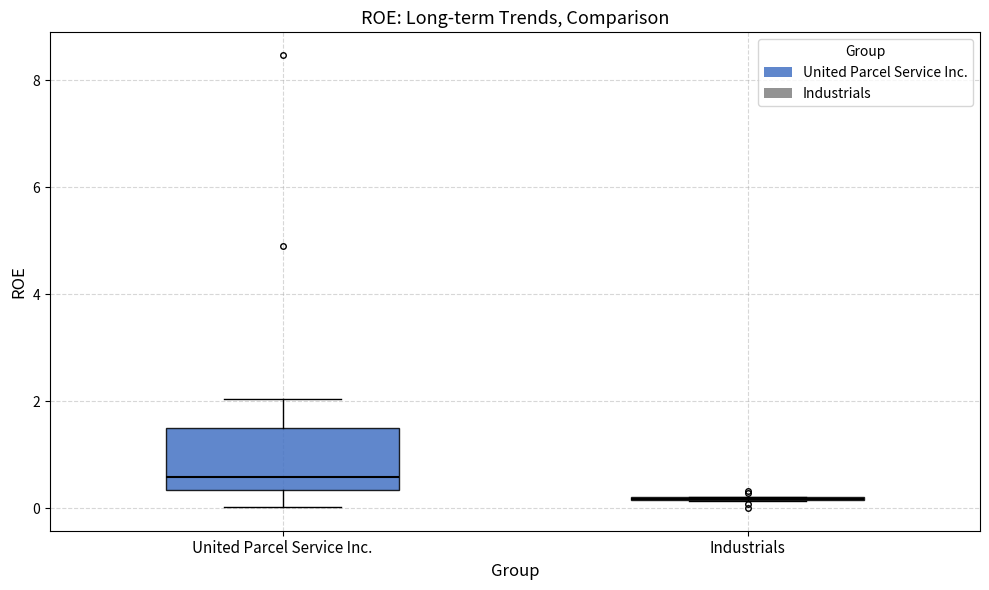

Reading left to right, transcribe this box plot: for each box, give where its median line is, the range the box spans, and where its two whiskers end, as read against the y-axis. The values are not printed on the chart, so give them approximately, as read against the axis.

United Parcel Service Inc.: median 0.6, box 0.4 to 1.6, whiskers 0.0 to 2.0
Industrials: box collapsed to a line at 0.2, whiskers 0.2 to 0.2